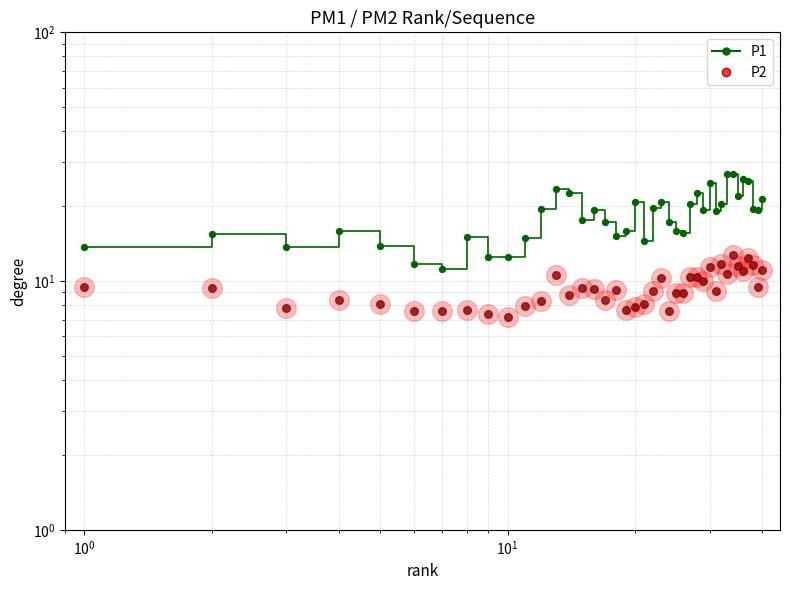

Which series has the widest spread of Y values?

P1